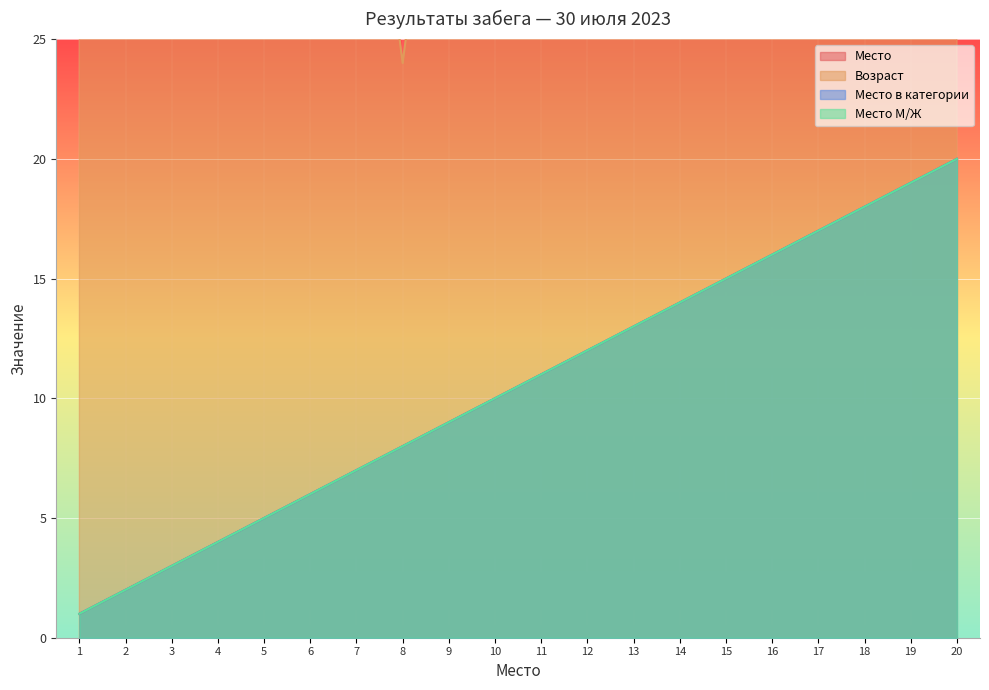

What is the total value across all series at 13?

74